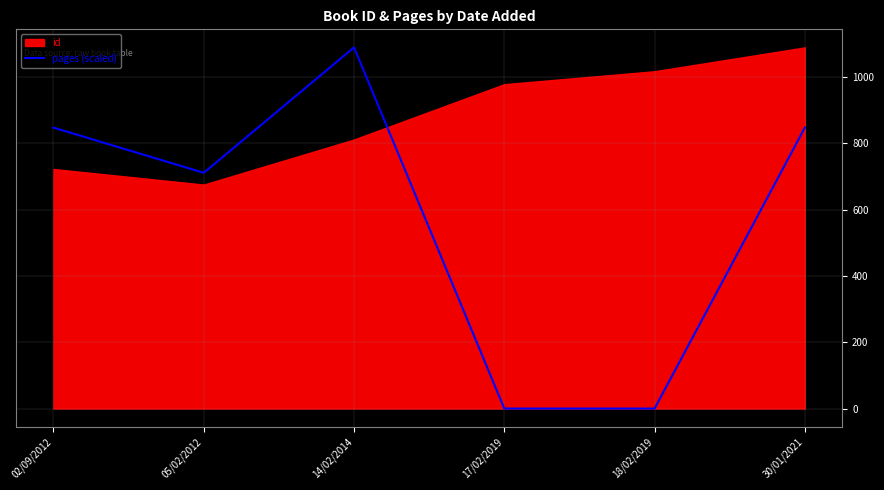

True or false: pages (scaled) has a value of 847.8 at 30/01/2021.

True